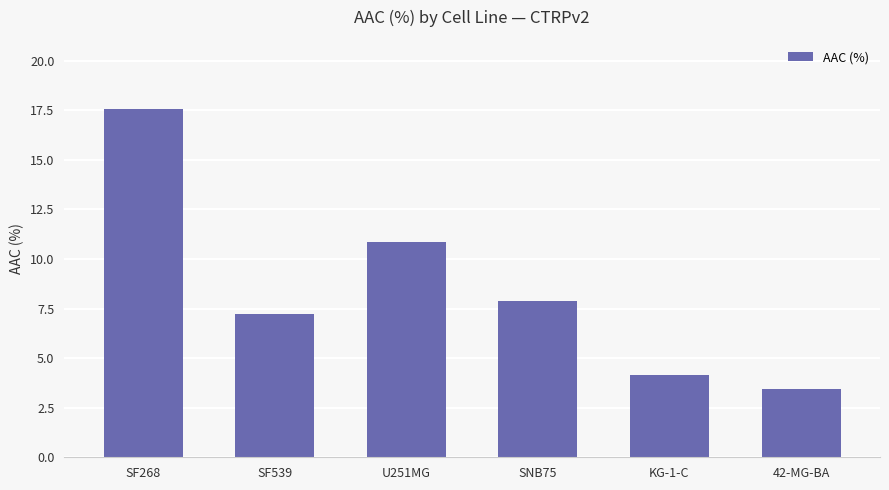

Reading left to right, transcribe all the data shown in this chart.

SF268=17.5	SF539=7.2	U251MG=10.9	SNB75=7.9	KG-1-C=4.1	42-MG-BA=3.5